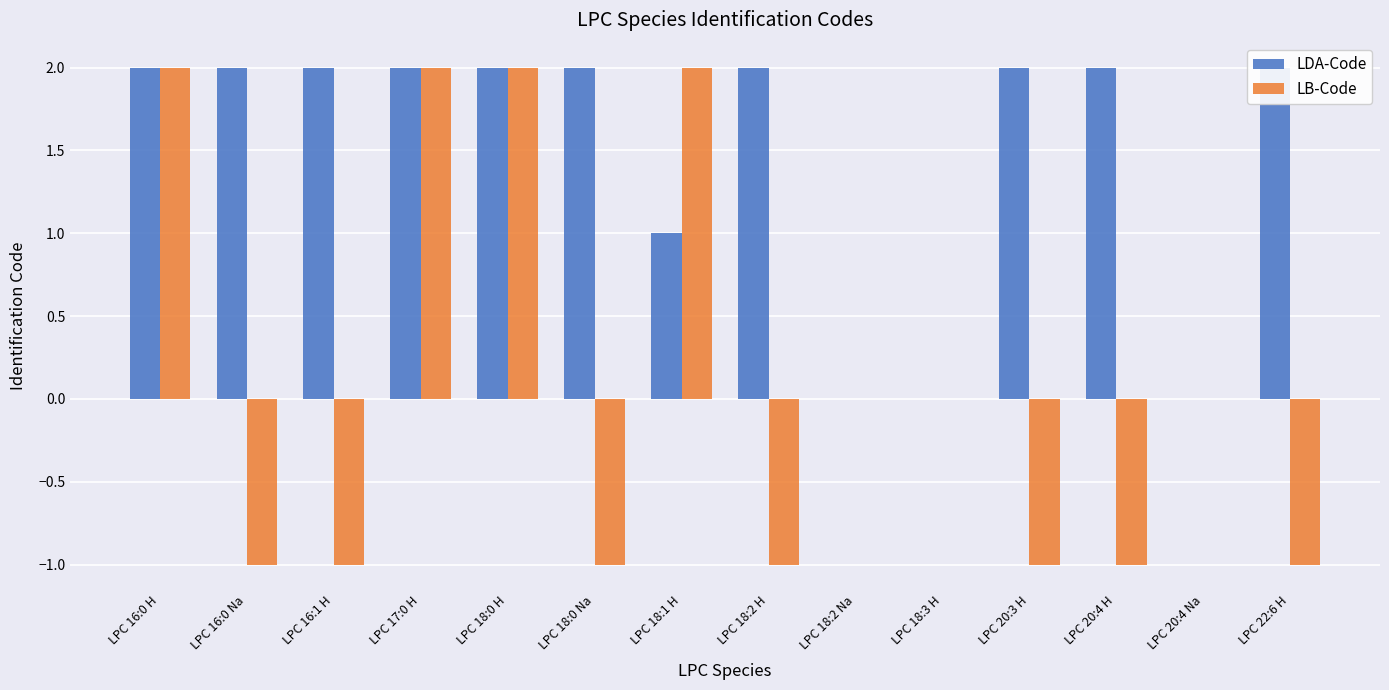

Which series has the widest spread of values?

LB-Code